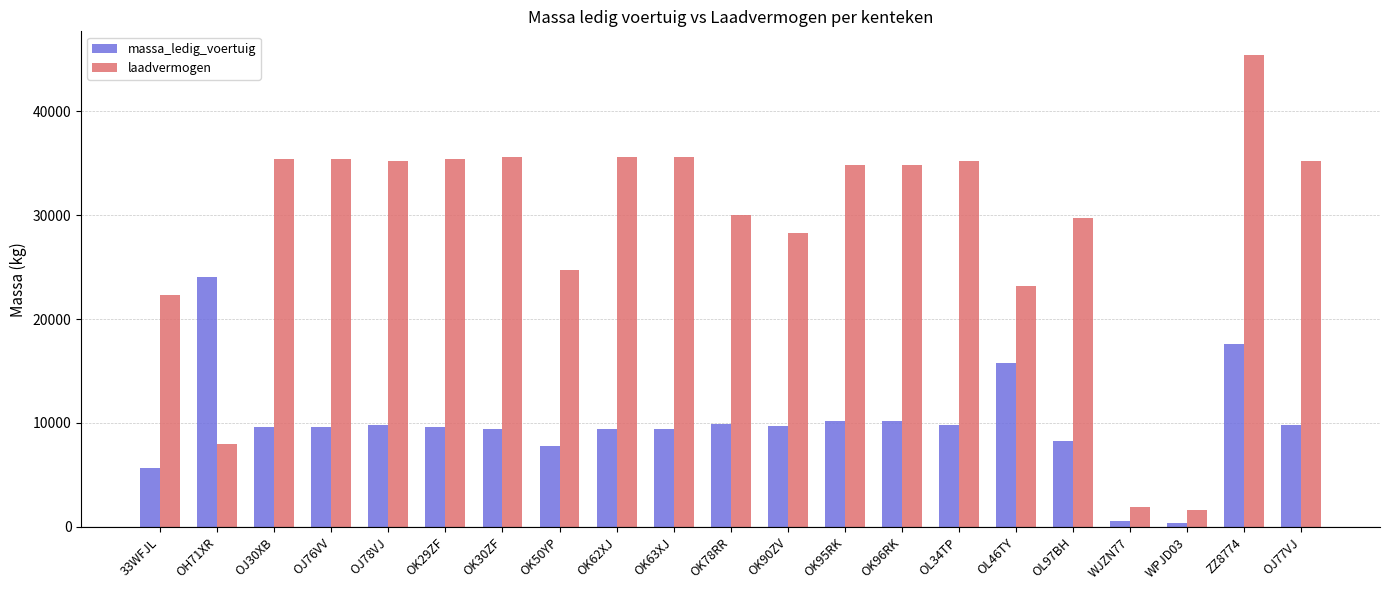

At which category is the sum across all series the highest?

ZZ8774